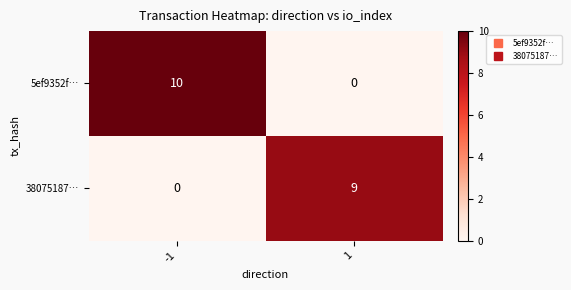

The 38075187… series shows -6 at -1. True or false?

False